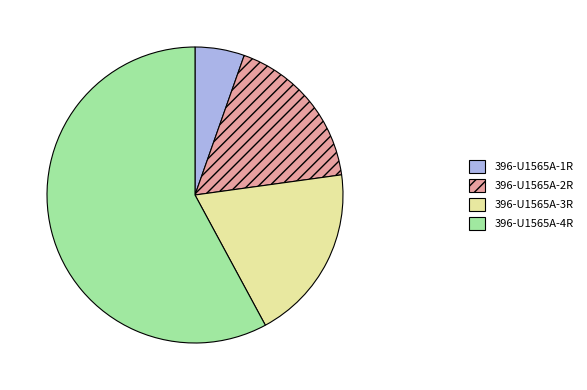

Does 396-U1565A-4R represent more than half of the total?

Yes